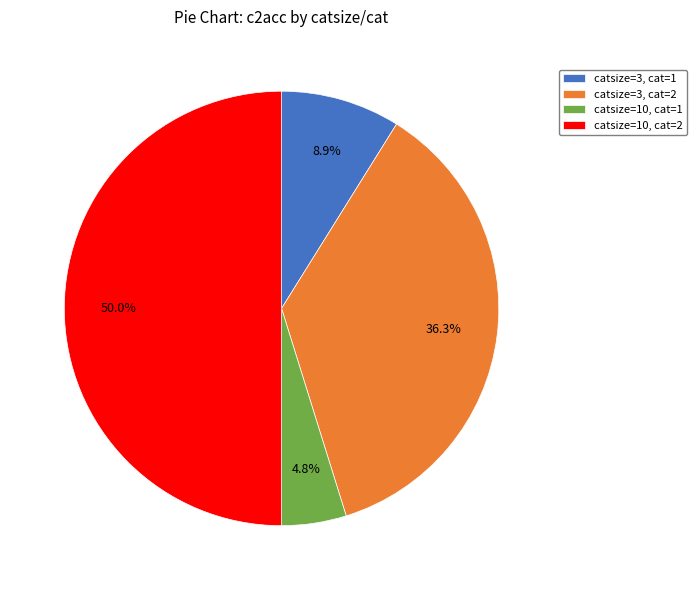

How much of the chart is everything except catsize=10, cat=2?

50.0%